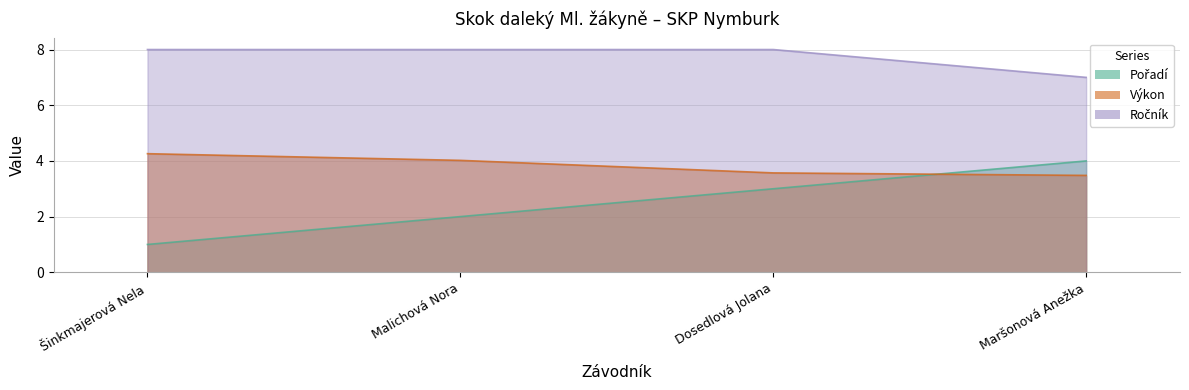

Is the value of Výkon at Maršonová Anežka greater than the value of Pořadí at Maršonová Anežka?

No